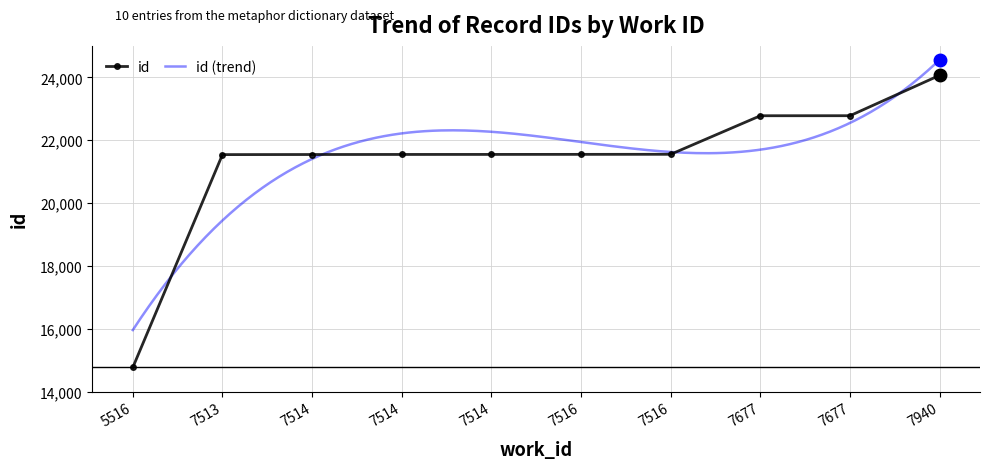

What is the difference between the values at 7514 and 7677?

1235